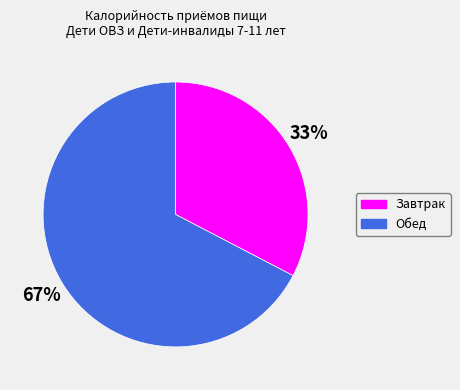

Is it true that Завтрак is 33% of the pie?

True